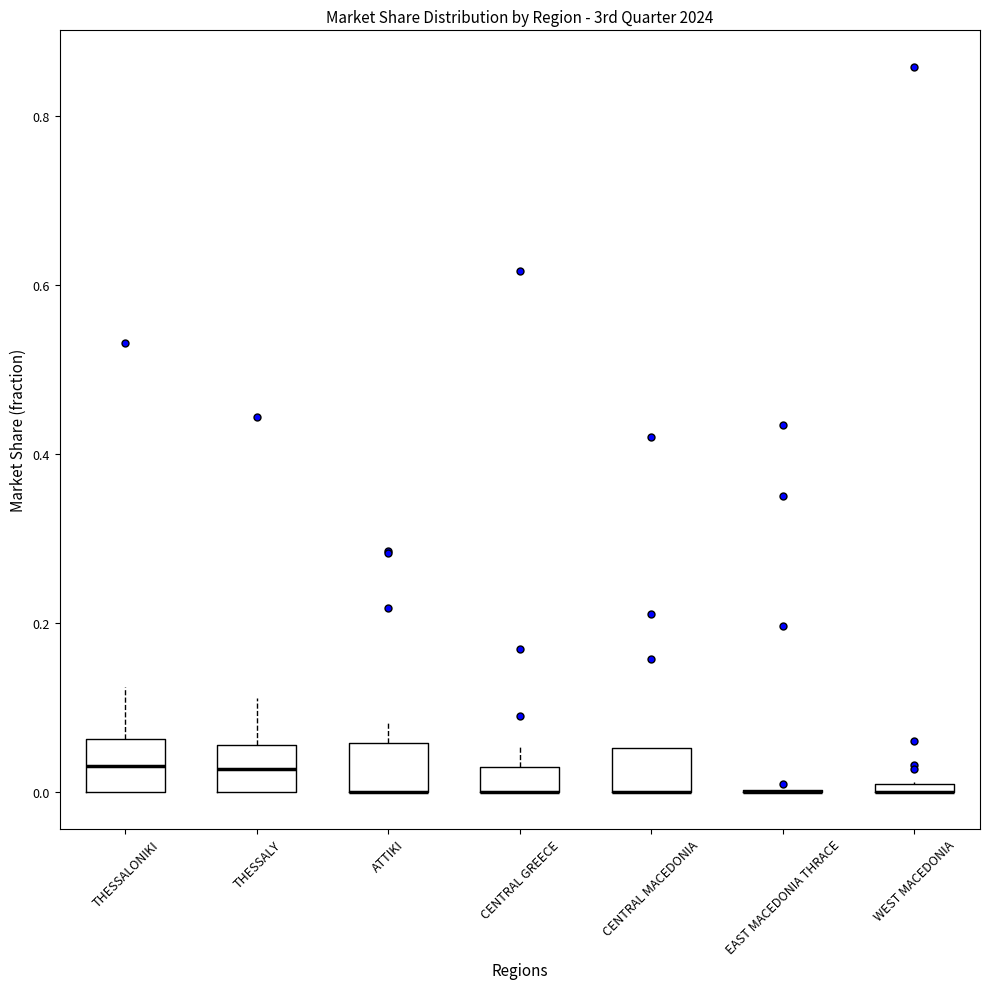

Where does the upper whisker of the box for THESSALONIKI end on the y-axis? The values are not printed on the chart, so give them approximately, as read against the axis.

0.12